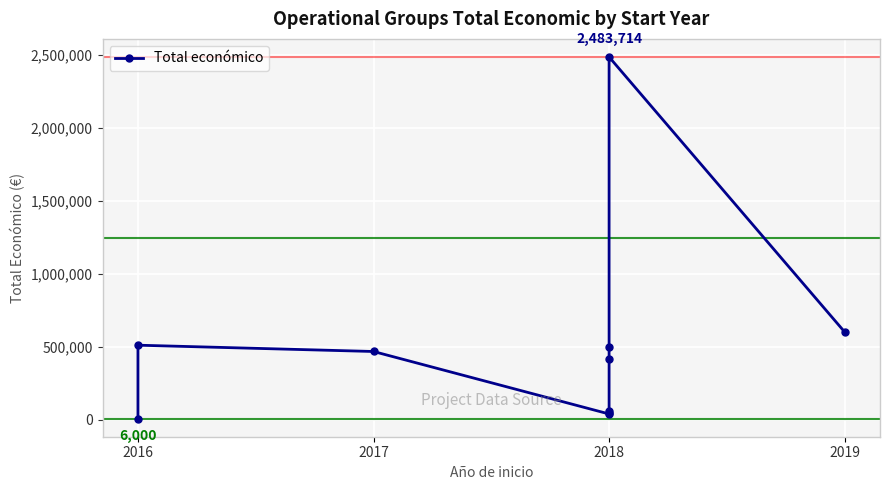

Is it true that the value at 2018 is 2483714?

True